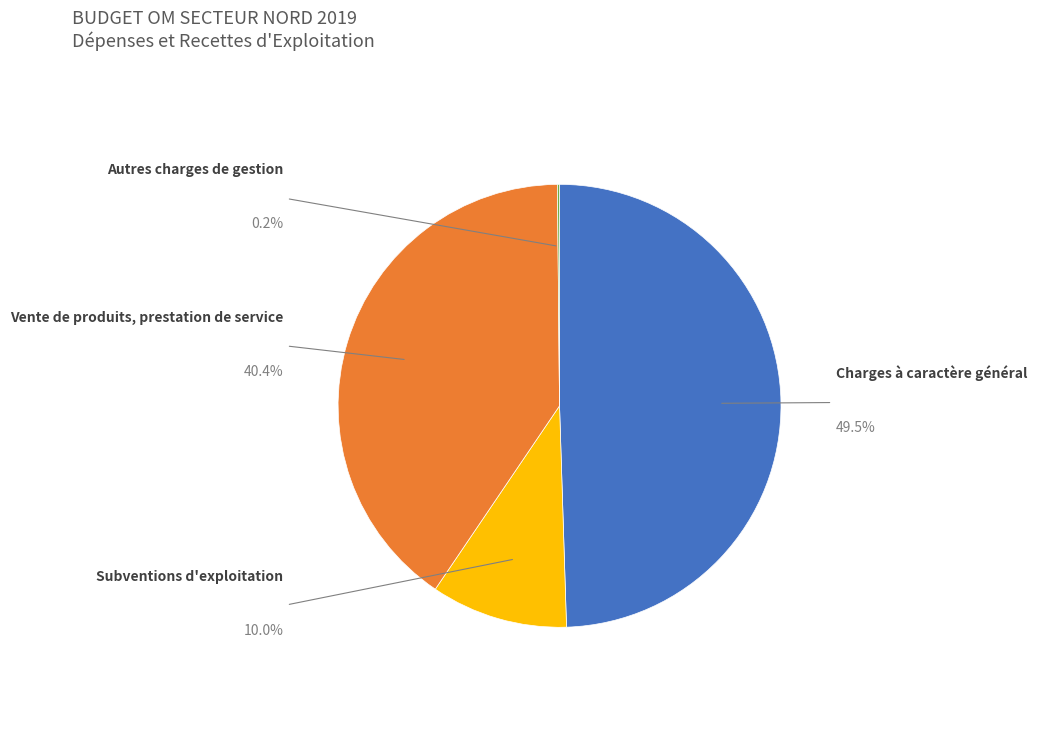

Which category has the biggest portion of the pie?

Charges à caractère général